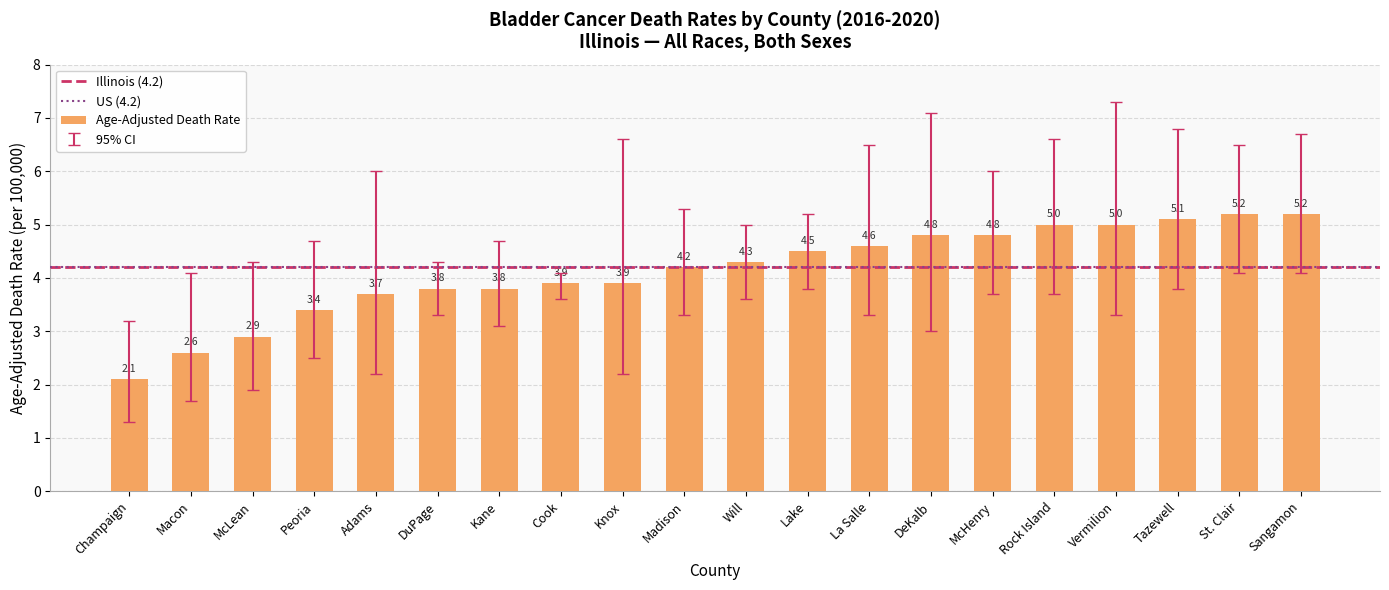

What is the maximum value shown in the chart?

5.2